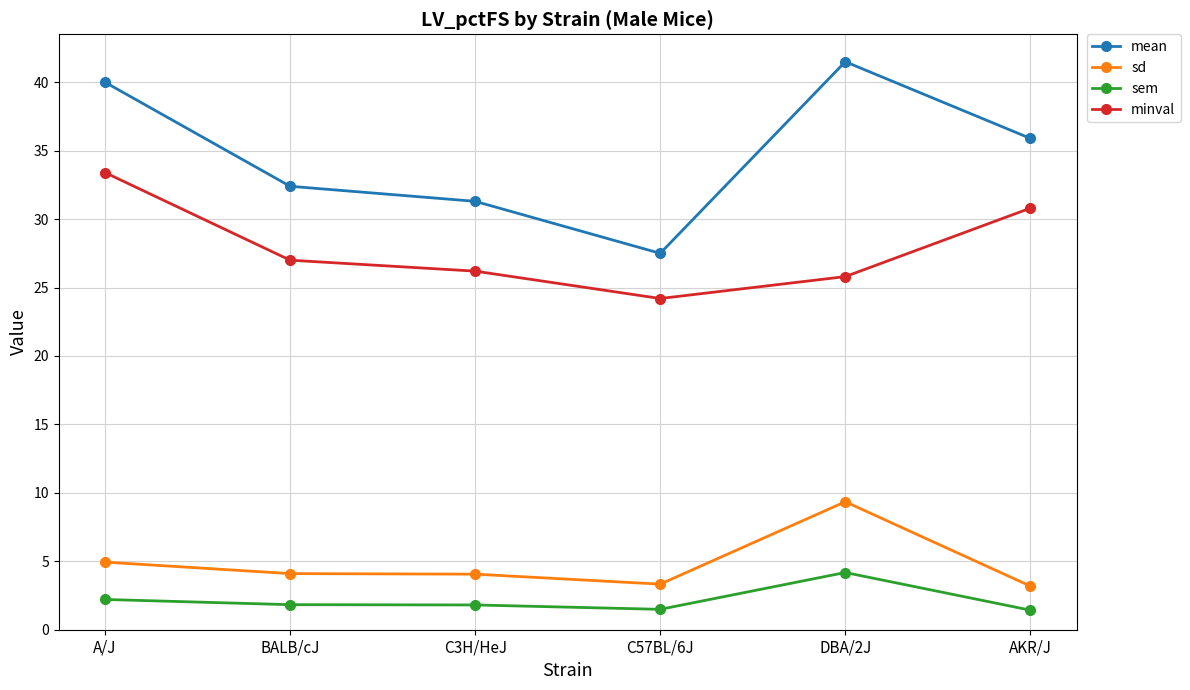

List the series in order of their peak value, highest first.

mean, minval, sd, sem